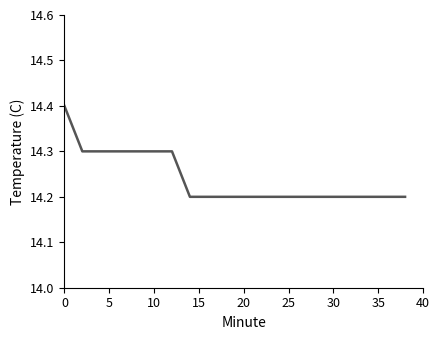

What is the greatest value displayed?

14.4